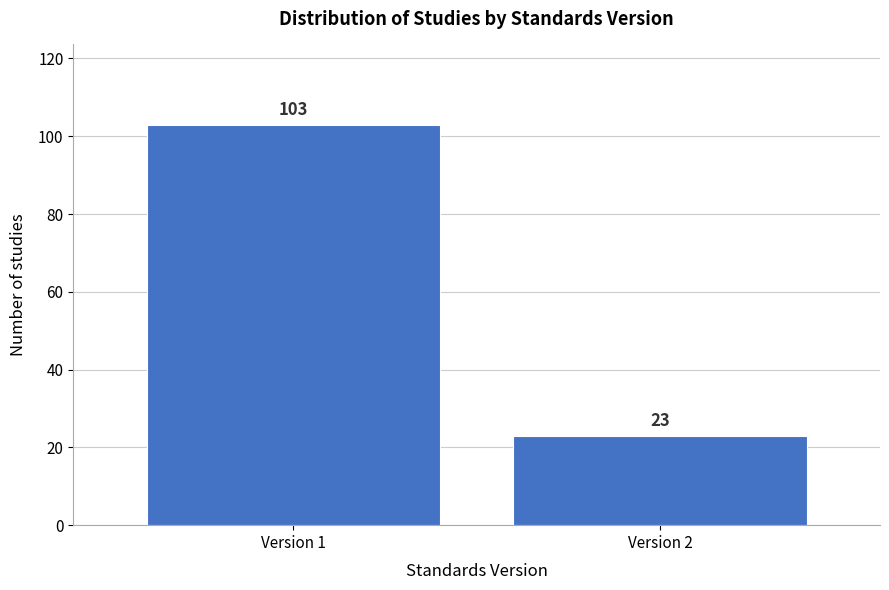

Reading right to left, transcribe all the data shown in this chart.

Version 2=23	Version 1=103